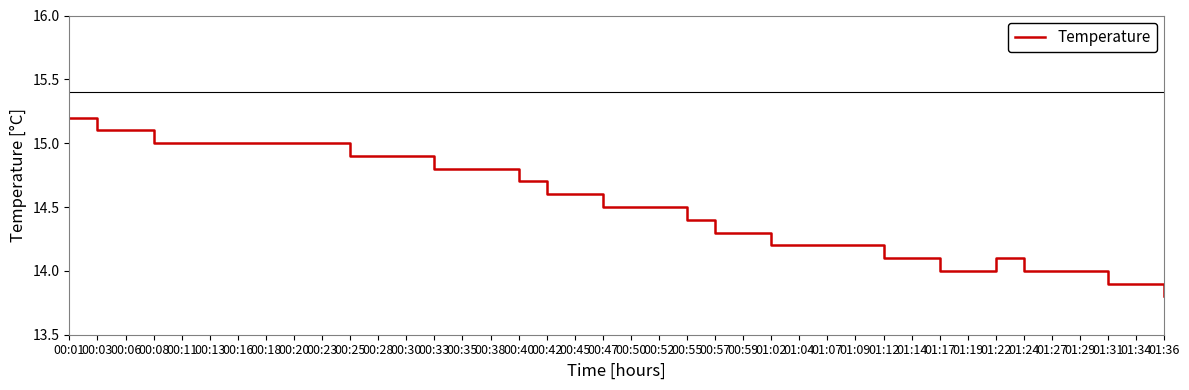

How many lines are shown in the chart?

1